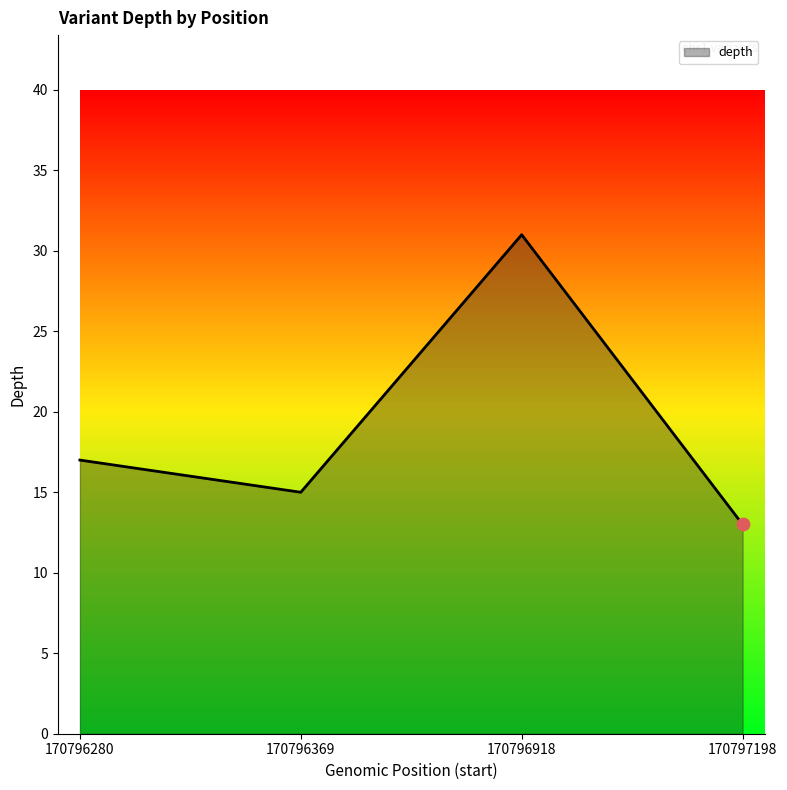

Between 170796280 and 170797198, which is larger?

170796280